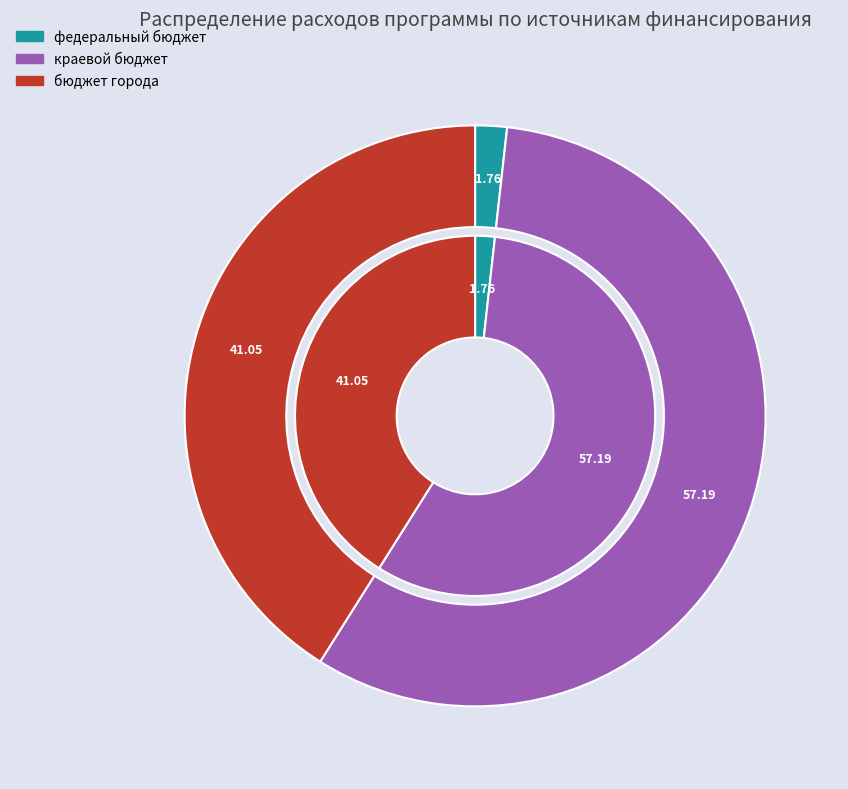

The краевой бюджет slice represents 64% of the pie. True or false?

False